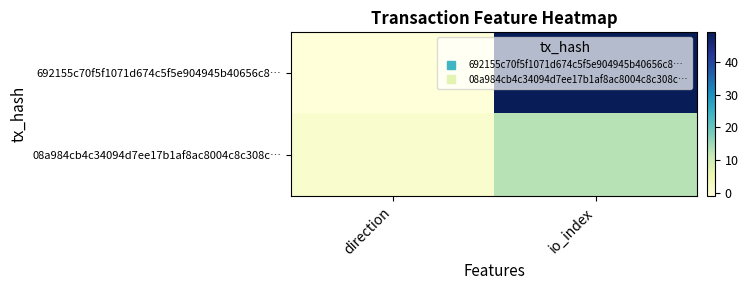

What is the total value across all series at io_index?

62